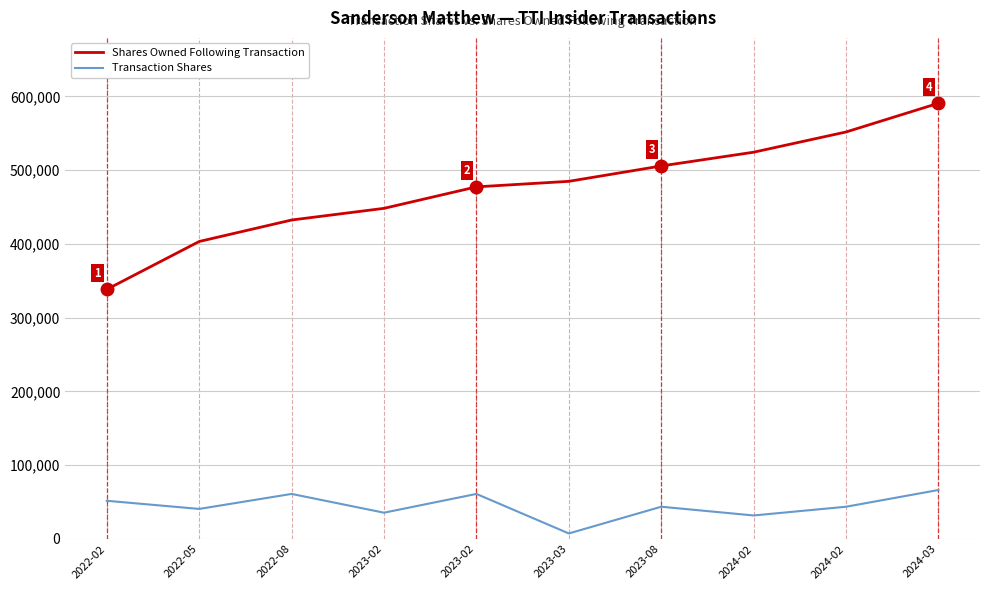

At which category does Transaction Shares reach its first local peak?

2022-08